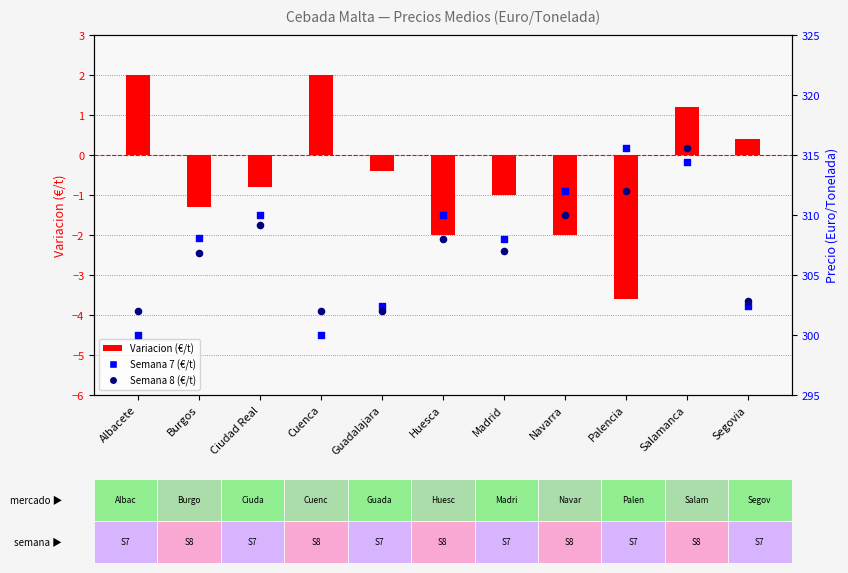

At how many categories does at least one series exceed 130?

11